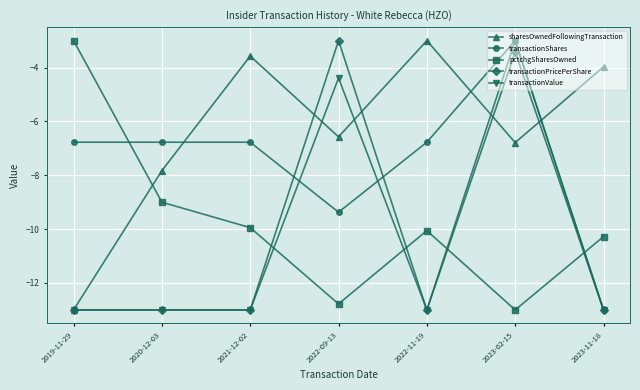

What is the label of the 2nd point from the left?

2020-12-03